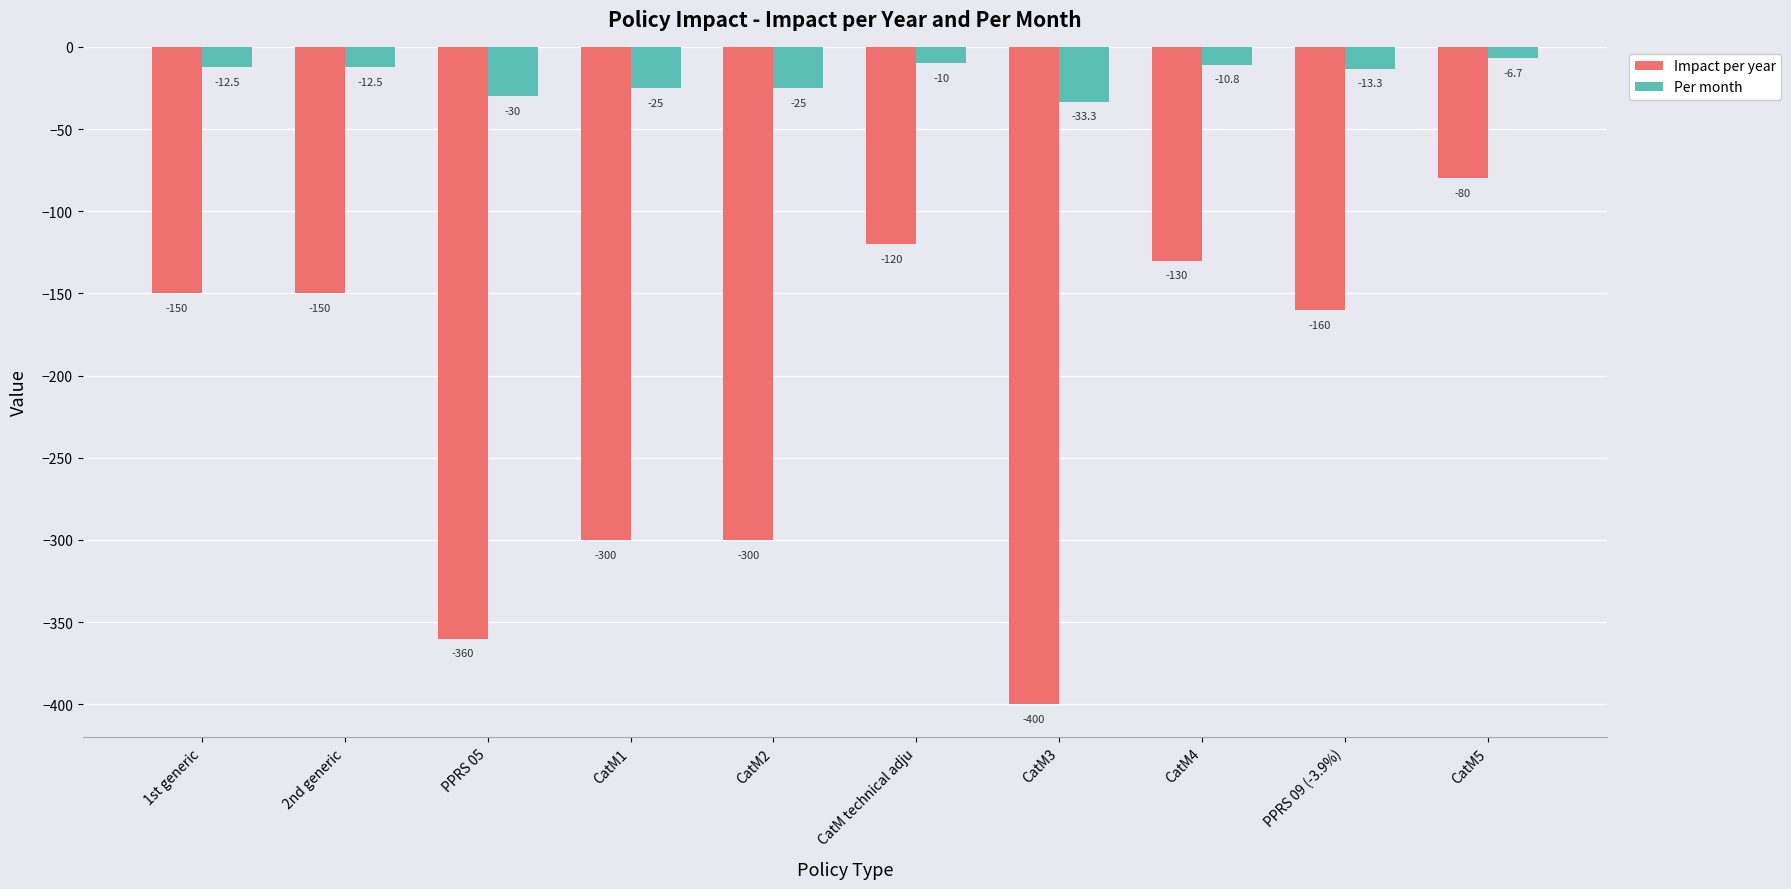

What is the difference between the maximum and second lowest values in the Per month series?

23.3